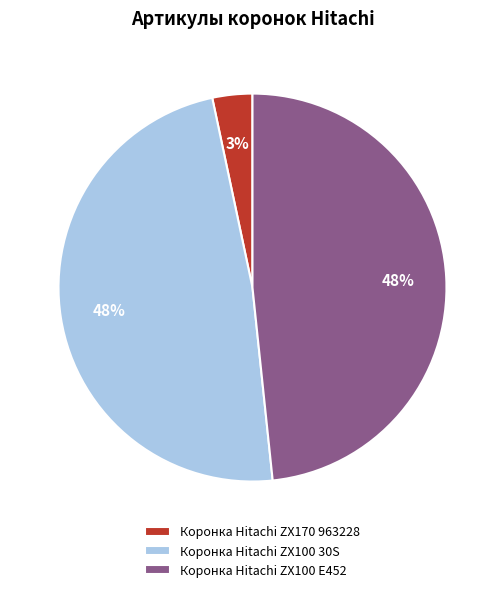

Count the number of slices in the pie.

3